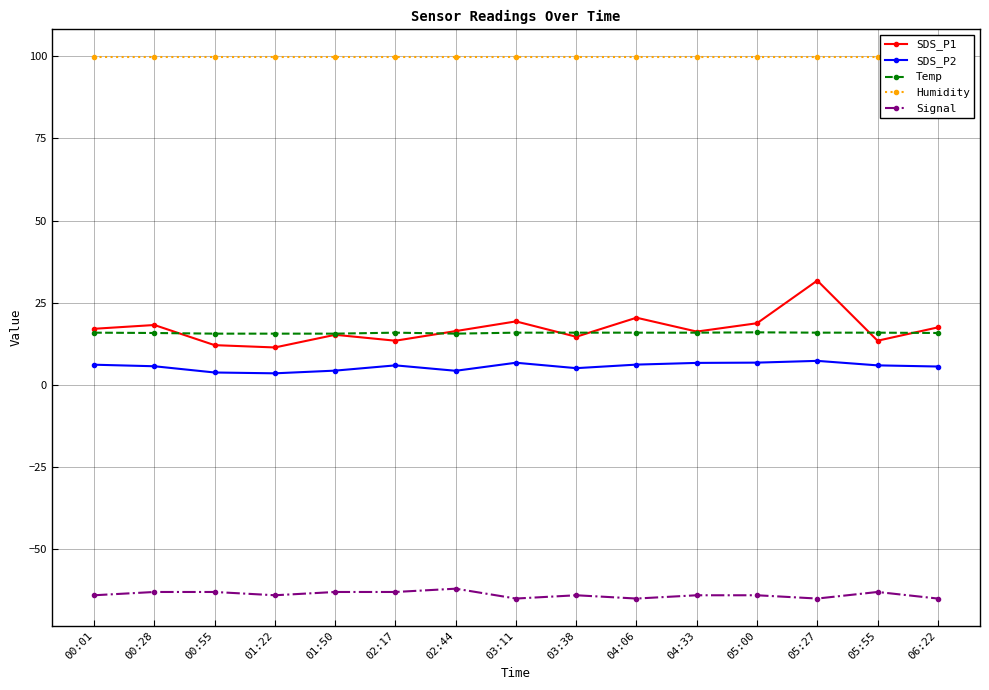

How many values in the SDS_P1 series are below 16?

6